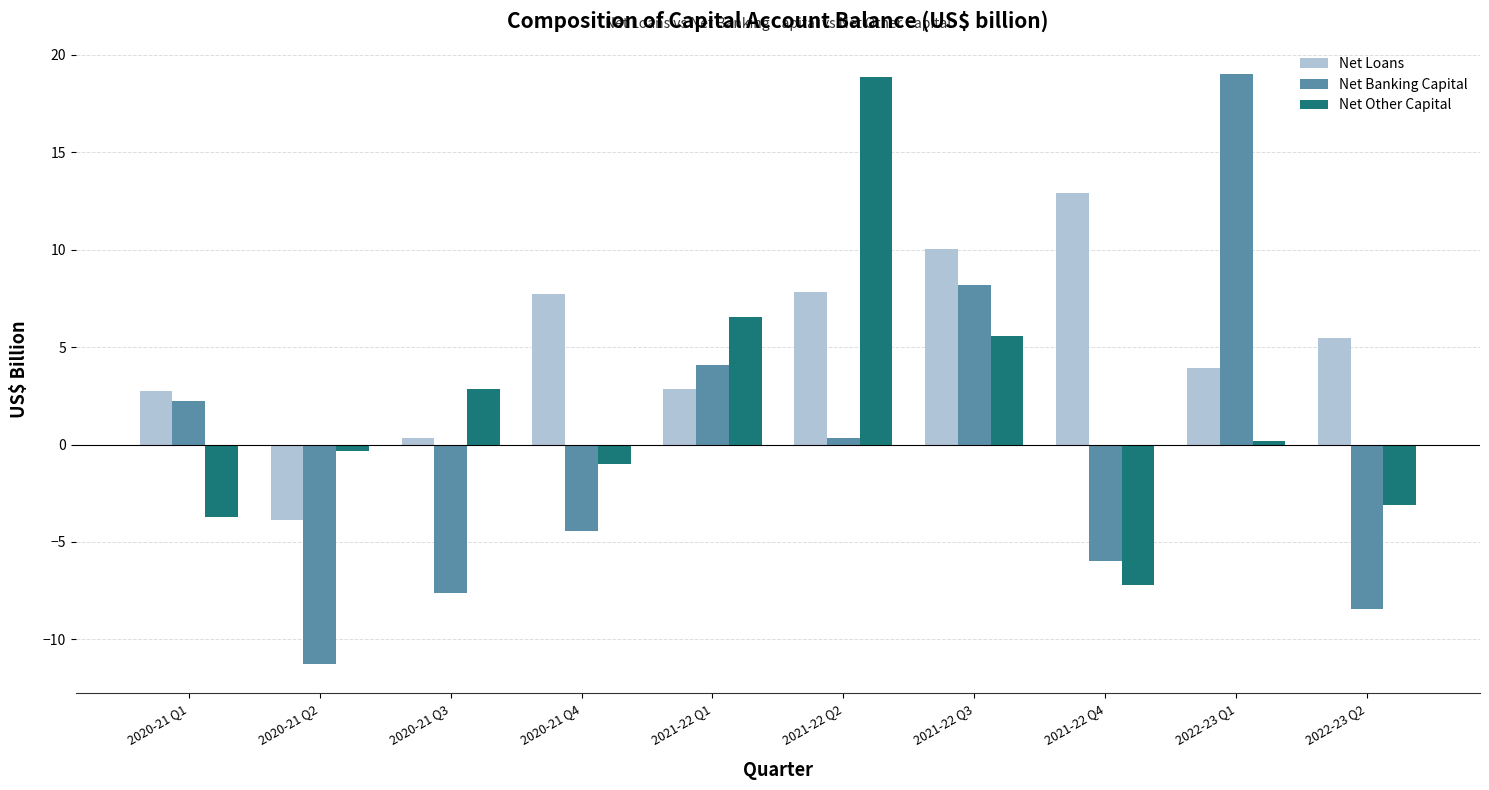

Rank the series at 2020-21 Q2 from lowest to highest value.

Net Banking Capital, Net Loans, Net Other Capital